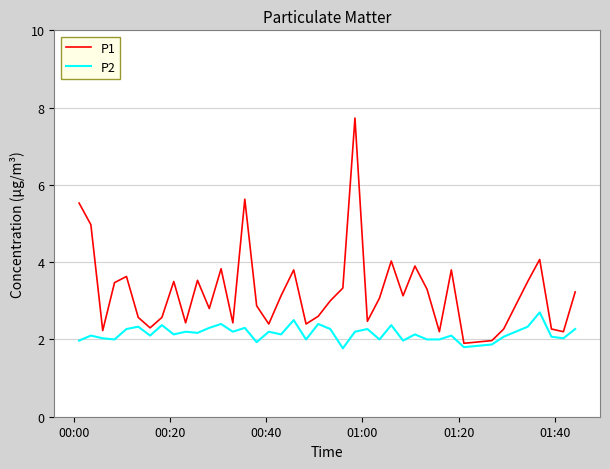

How many interior local peaks does the P1 series have?

11